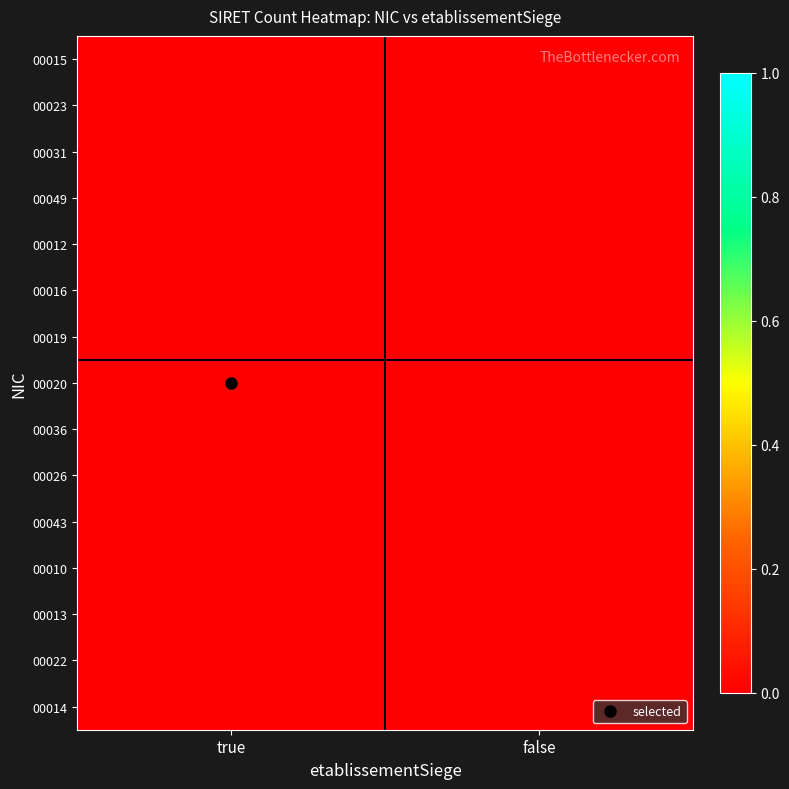

List the series in order of their peak value, highest first.

00026, 00049, 00043, 00036, 00031, 00023, 00022, 00020, 00019, 00016, 00015, 00014, 00013, 00012, 00010